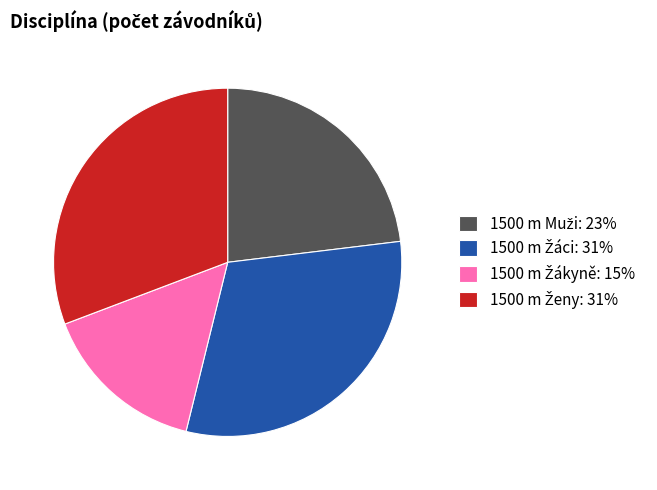

Is there any slice that represents more than half of the pie?

No